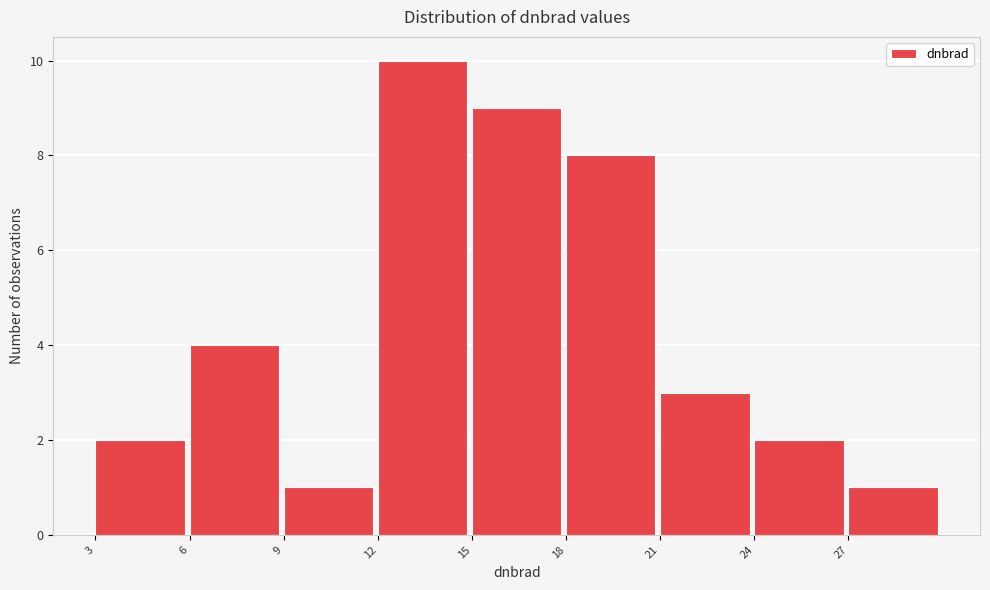

Reading left to right, transcribe this chart: for each bar, give the range it covers on the x-axis and its height. The values are not printed on the chart, so give them approximately, as read against the axis.

3 to 6: 2
6 to 9: 4
9 to 12: 1
12 to 15: 10
15 to 18: 9
18 to 21: 8
21 to 24: 3
24 to 27: 2
27 to 30: 1